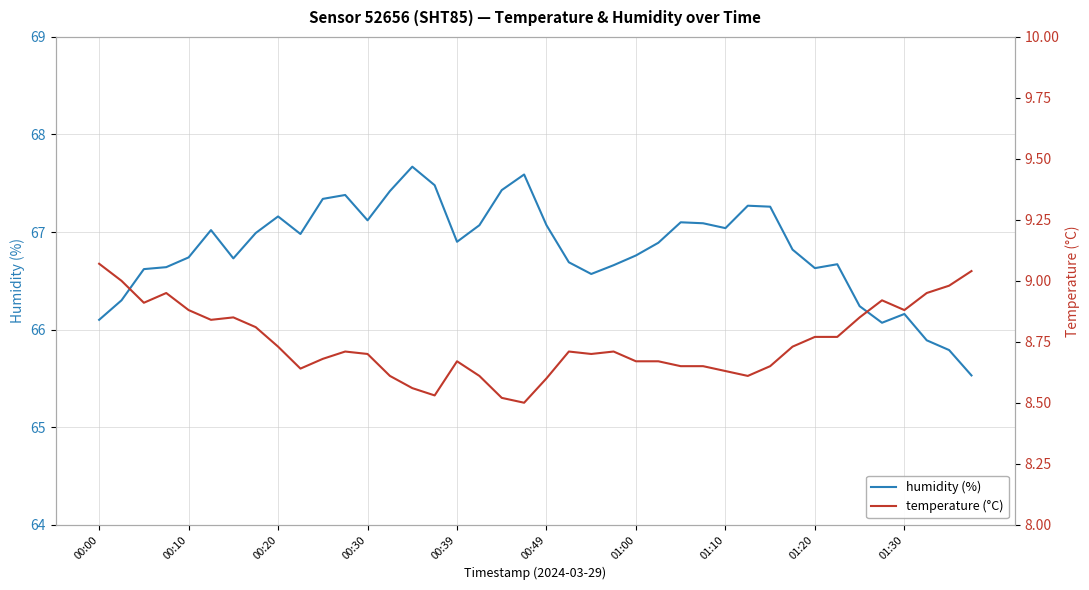

Rank the series by their maximum value, from highest to lowest.

humidity (%), temperature (°C)